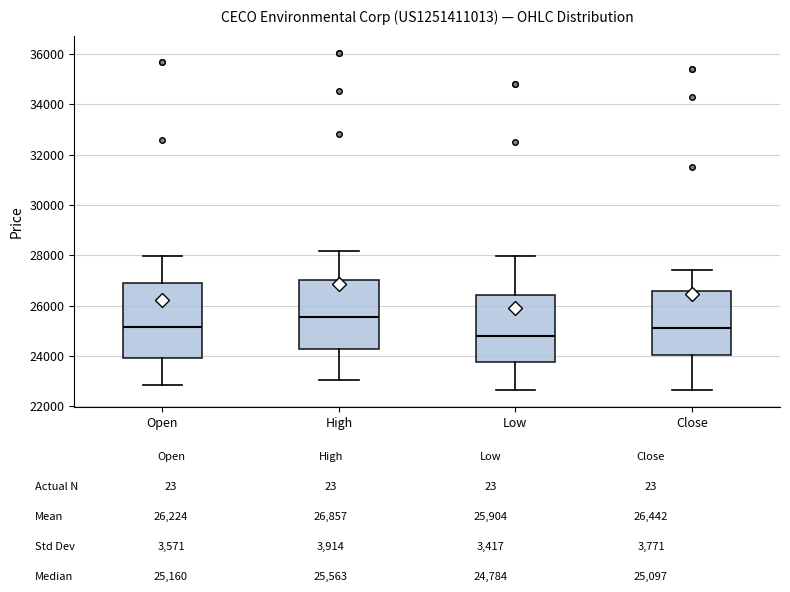

Where does the lower whisker of the box for Close end on the y-axis? The values are not printed on the chart, so give them approximately, as read against the axis.

22600